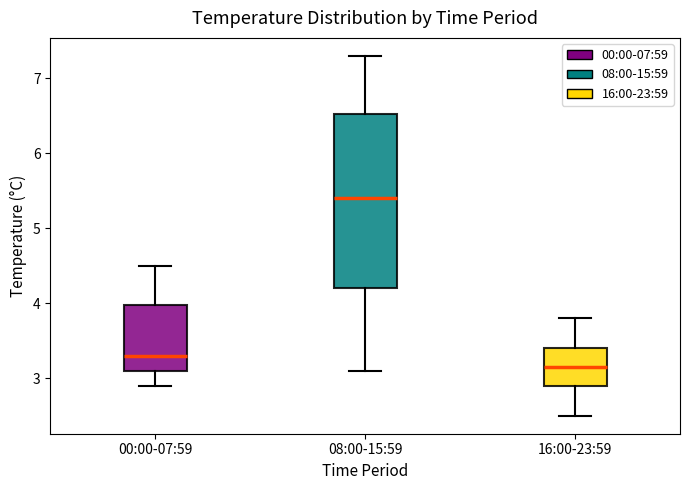

Comparing the boxes themselves (not the whiskers), which one is the tallest?

08:00-15:59